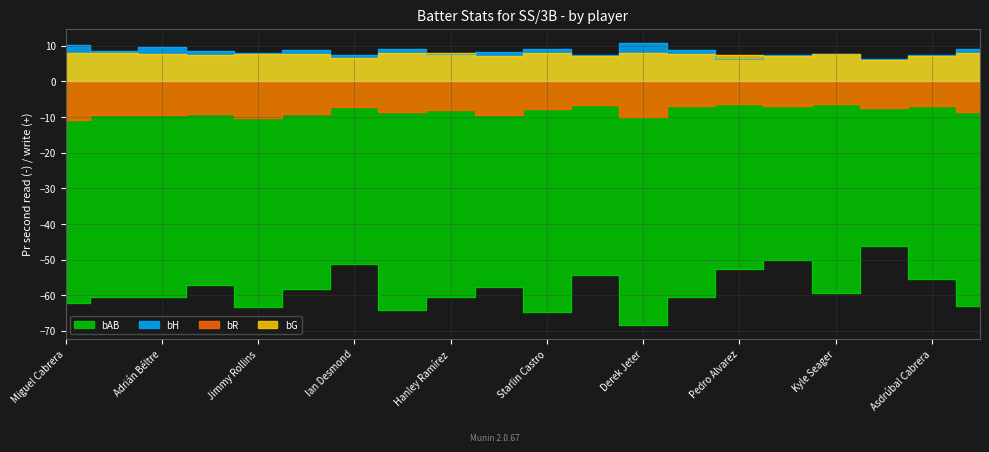

True or false: bAB has a value of -60.4 at Chase Headley.

True